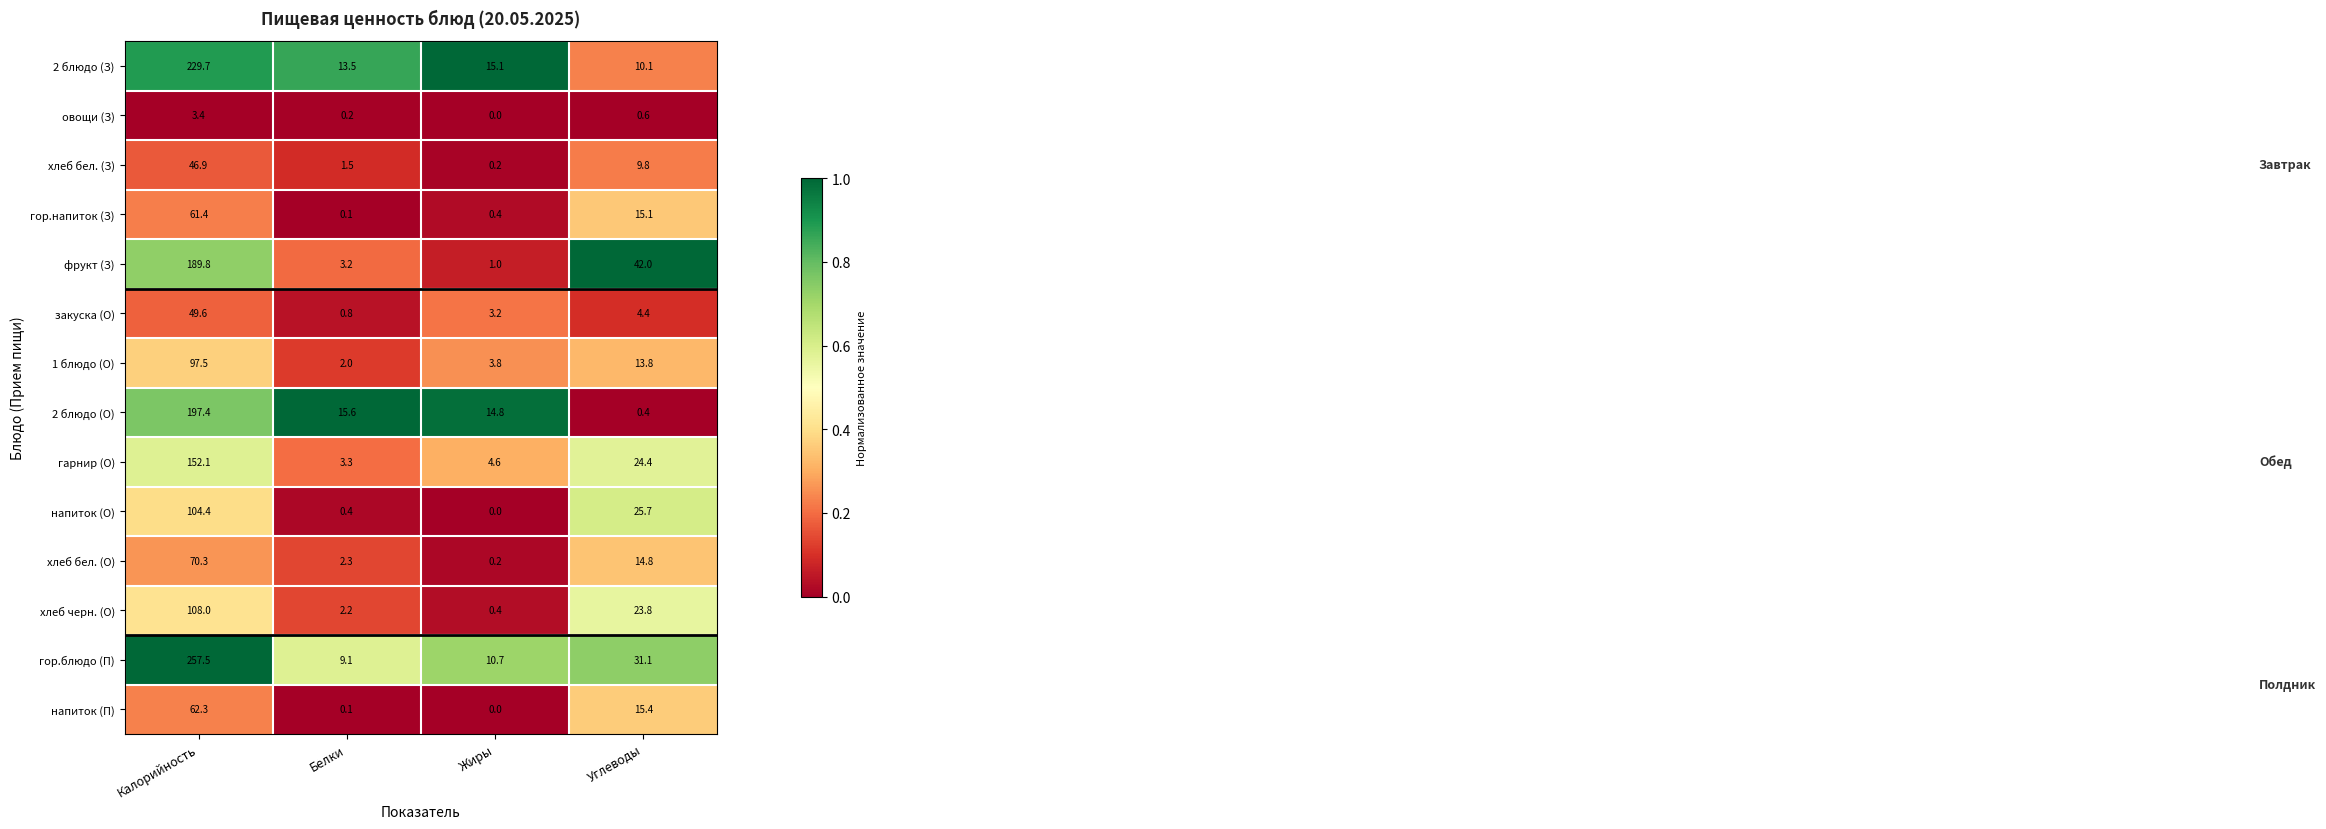

Which category has the highest value in the хлеб бел. (З) series?

Калорийность